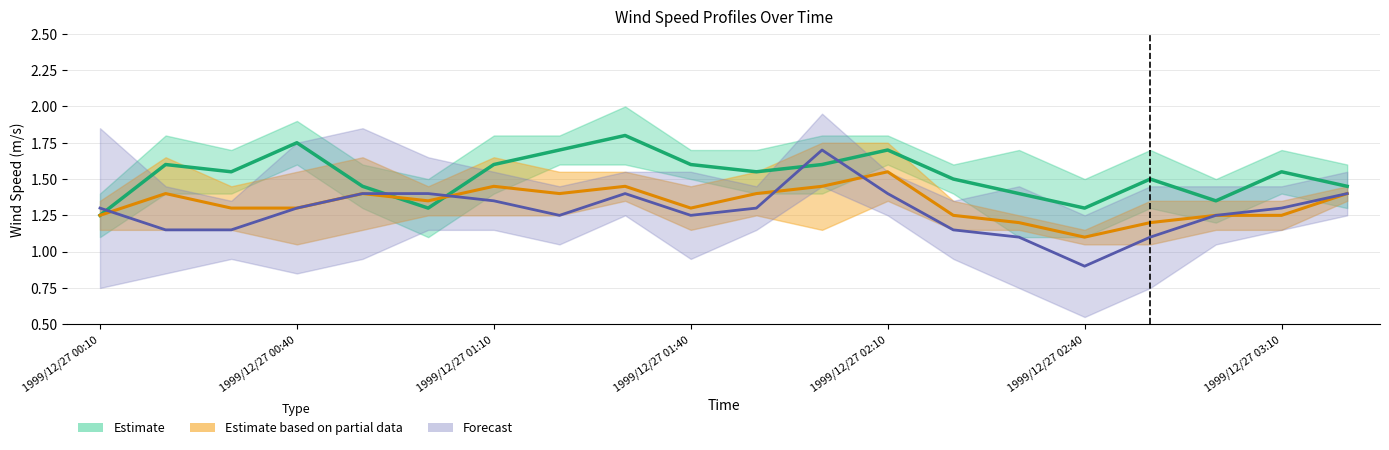

What is the sum of the Forecast values at 9 and 1999/12/27 01:10?

2.4